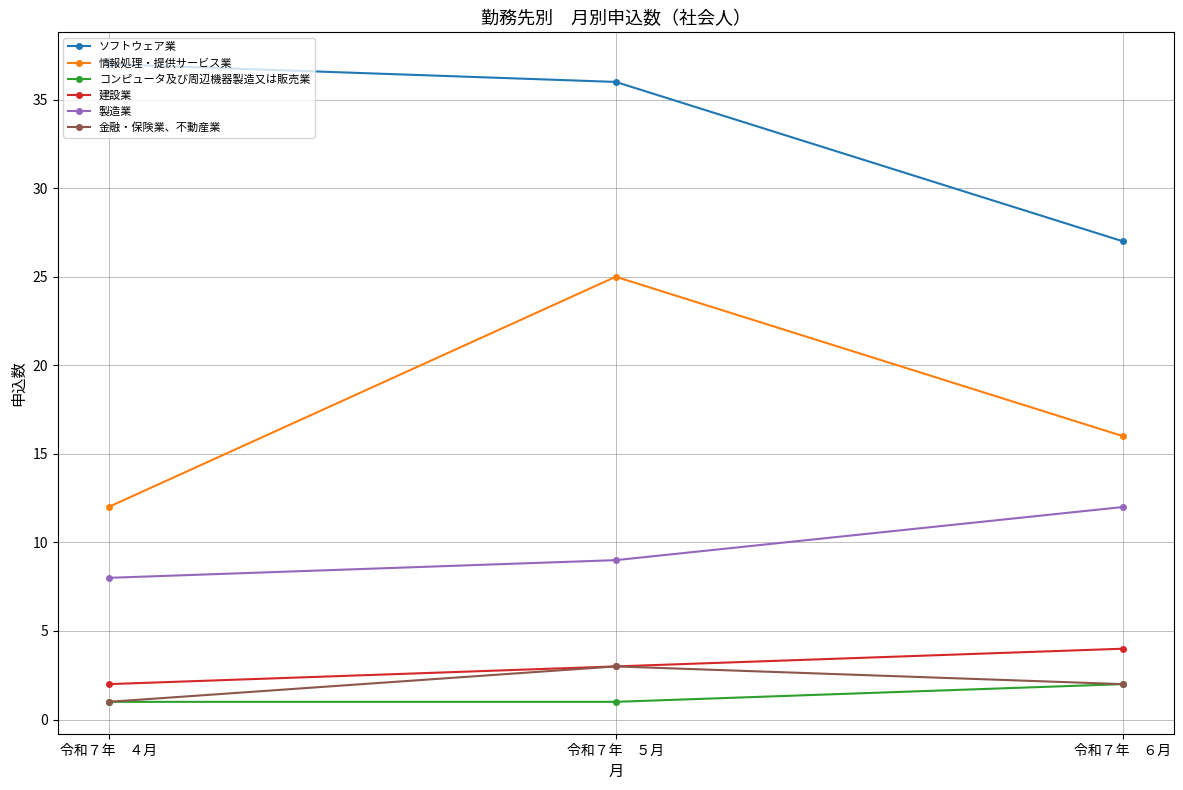

Which series has the largest range (max minus min)?

情報処理・提供サービス業